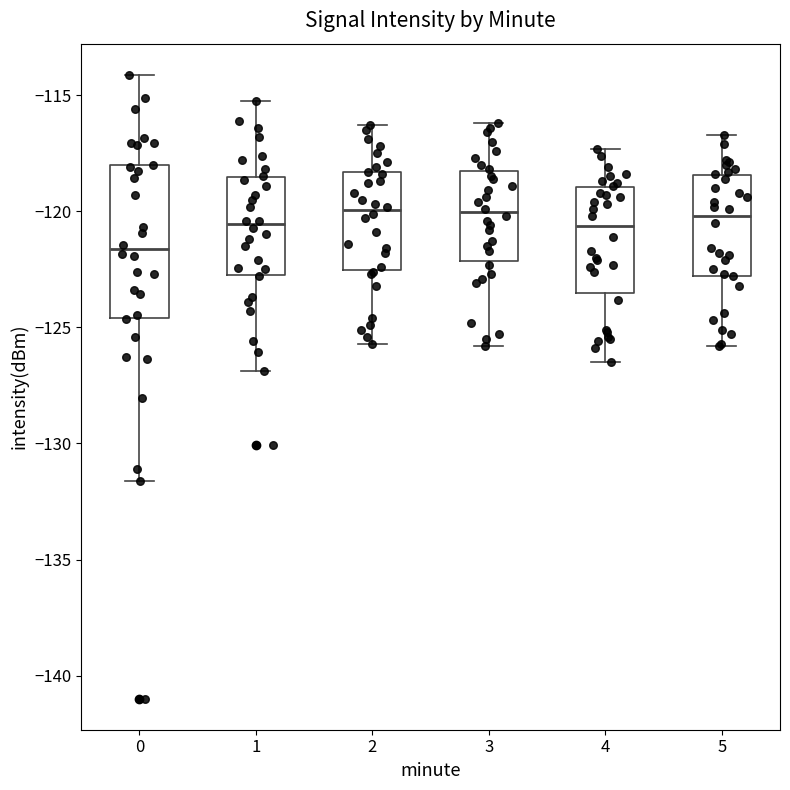

Reading left to right, transcribe this box plot: for each box, give where its median line is, the range the box spans, and where its two whiskers end, as read against the y-axis. The values are not printed on the chart, so give them approximately, as read against the axis.

0: median -121.5, box -124.5 to -118.0, whiskers -131.5 to -114.0
1: median -120.5, box -122.5 to -118.5, whiskers -127.0 to -115.5
2: median -120.0, box -122.5 to -118.5, whiskers -125.5 to -116.5
3: median -120.0, box -122.0 to -118.5, whiskers -126.0 to -116.0
4: median -120.5, box -123.5 to -119.0, whiskers -126.5 to -117.5
5: median -120.0, box -123.0 to -118.5, whiskers -126.0 to -116.5